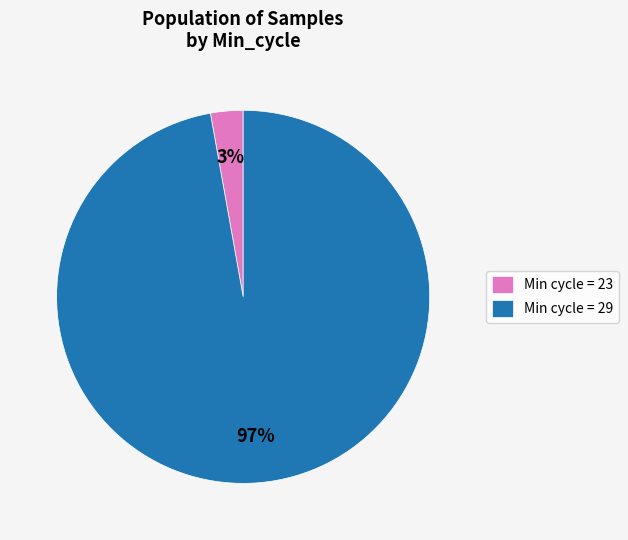

Rank the categories by value from lowest to highest.

Min cycle = 23, Min cycle = 29